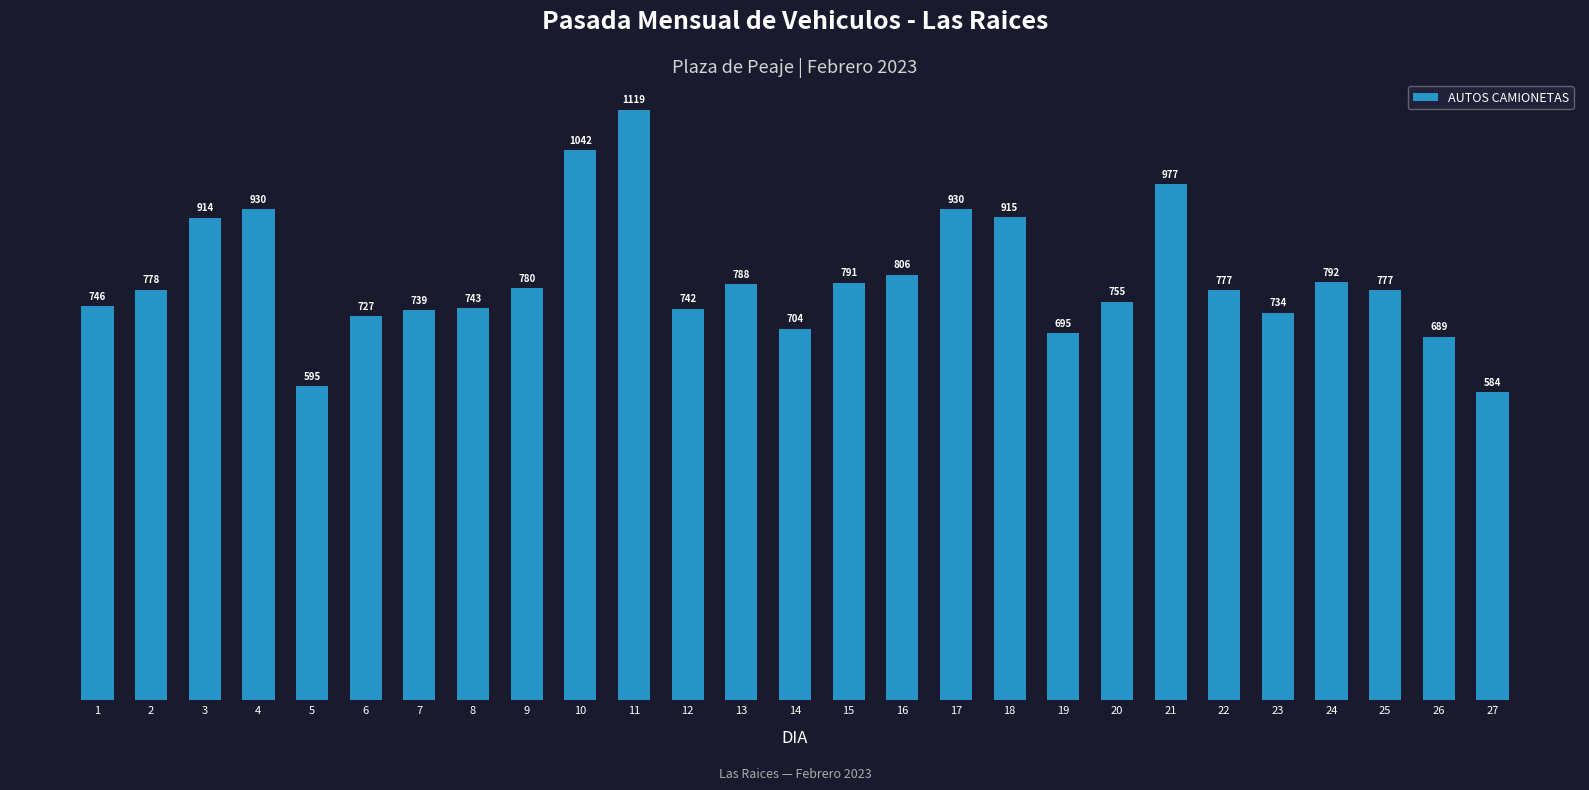

Is it true that the value at 2 is 1351?

False